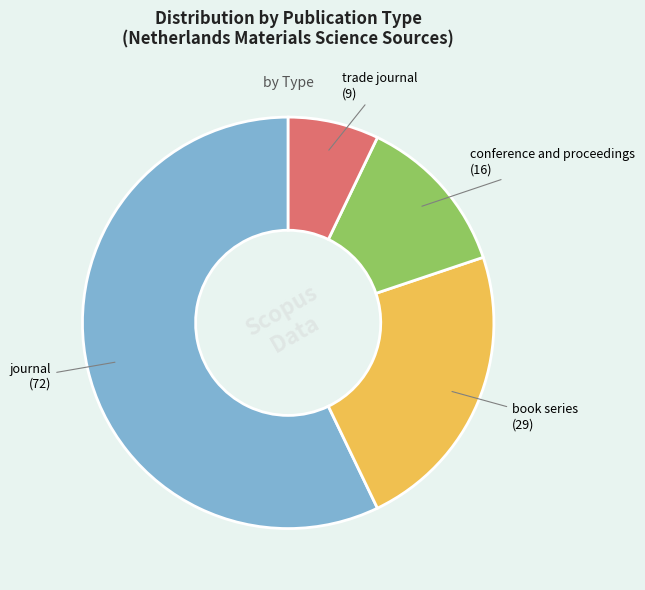

Does any single category account for the majority?

Yes